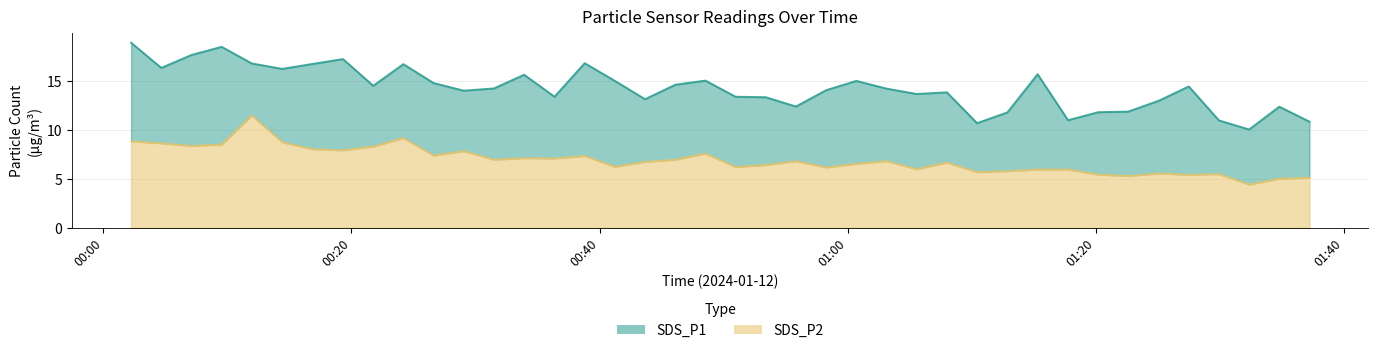

The SDS_P2 series shows 8.3 at 2024/01/12 00:21:45. True or false?

True